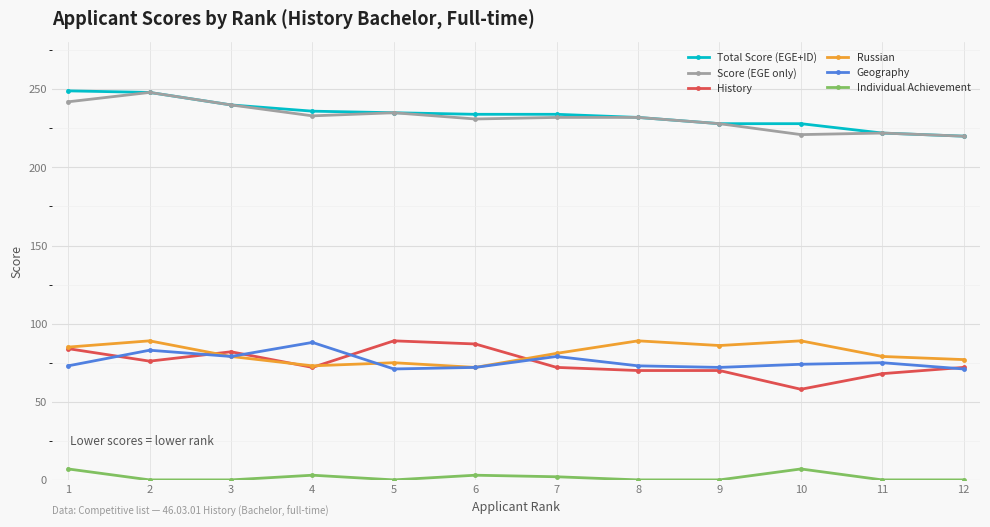

True or false: Geography and Total Score (EGE+ID) intersect in this chart.

False